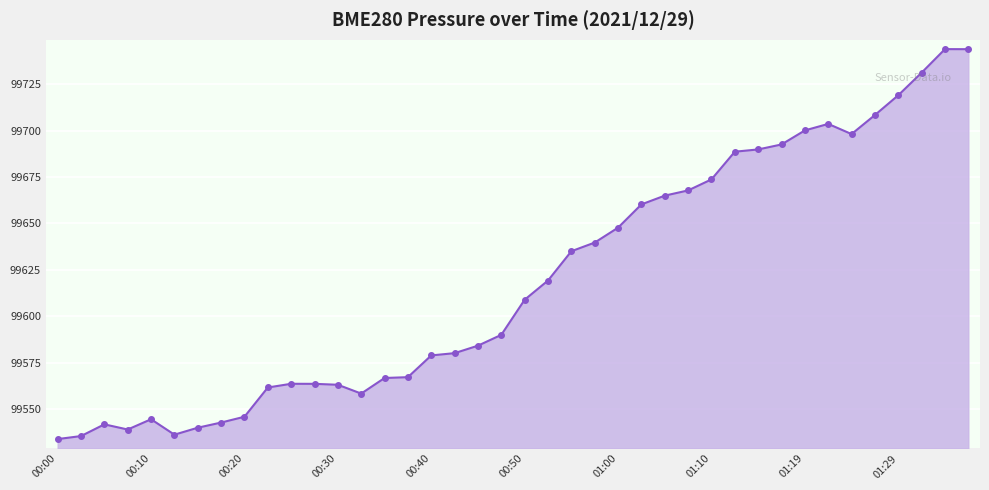

What is the value of the 35th point from the left?

99698.2